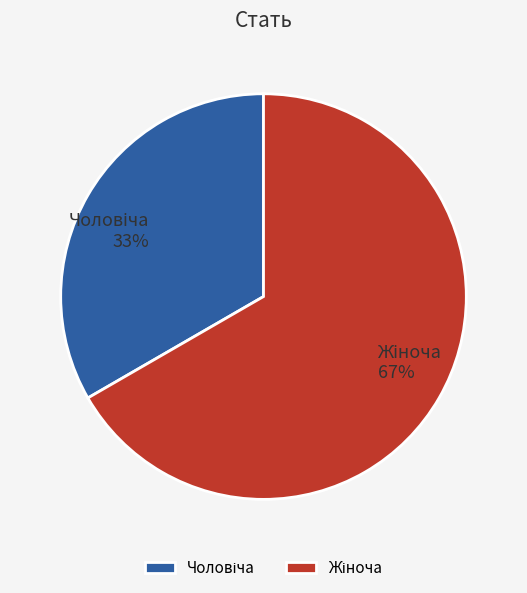

To the nearest percent, what is the average slice percentage?

50%